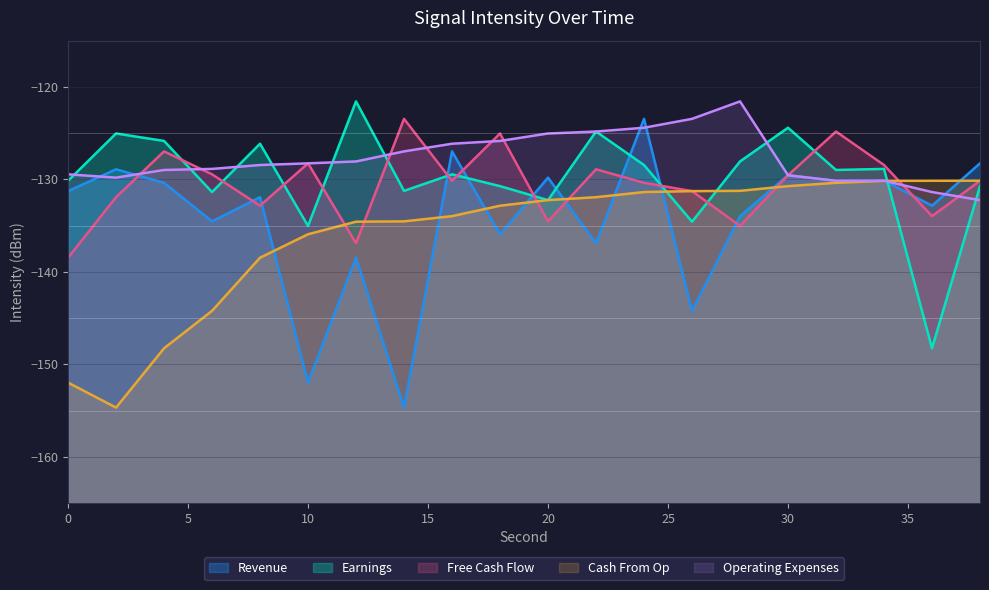

Reading left to right, extract all data points from this chart.

Revenue: -131.3	-128.9	-130.4	-134.5	-131.9	-152.0	-138.5	-154.7	-127.0	-135.9	-129.8	-136.9	-123.5	-144.2	-134.0	-129.6	-130.2	-130.1	-132.9	-128.3
Earnings: -130.2	-125.0	-125.8	-131.4	-126.2	-135.0	-121.6	-131.2	-129.5	-130.7	-132.2	-124.8	-128.5	-134.6	-128.1	-124.4	-129.0	-128.9	-148.3	-130.7
Free Cash Flow: -138.5	-131.9	-127.0	-129.5	-132.9	-128.3	-136.9	-123.5	-130.2	-125.0	-134.5	-128.9	-130.4	-131.3	-135.0	-129.6	-124.8	-128.5	-134.0	-130.2
Cash From Op: -152.0	-154.7	-148.3	-144.2	-138.5	-135.9	-134.6	-134.5	-134.0	-132.9	-132.2	-131.9	-131.4	-131.3	-131.2	-130.7	-130.4	-130.2	-130.2	-130.1
Operating Expenses: -129.5	-129.8	-129.0	-128.9	-128.5	-128.3	-128.1	-127.0	-126.2	-125.8	-125.0	-124.8	-124.4	-123.5	-121.6	-129.6	-130.2	-130.1	-131.4	-132.2